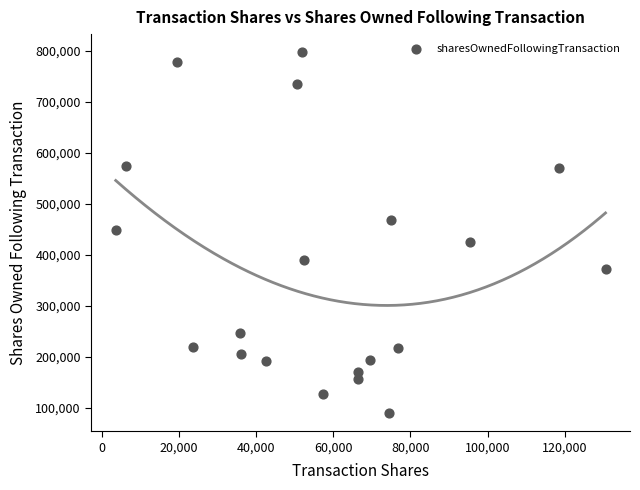

What is the range of Y values (max minus min)?

708228